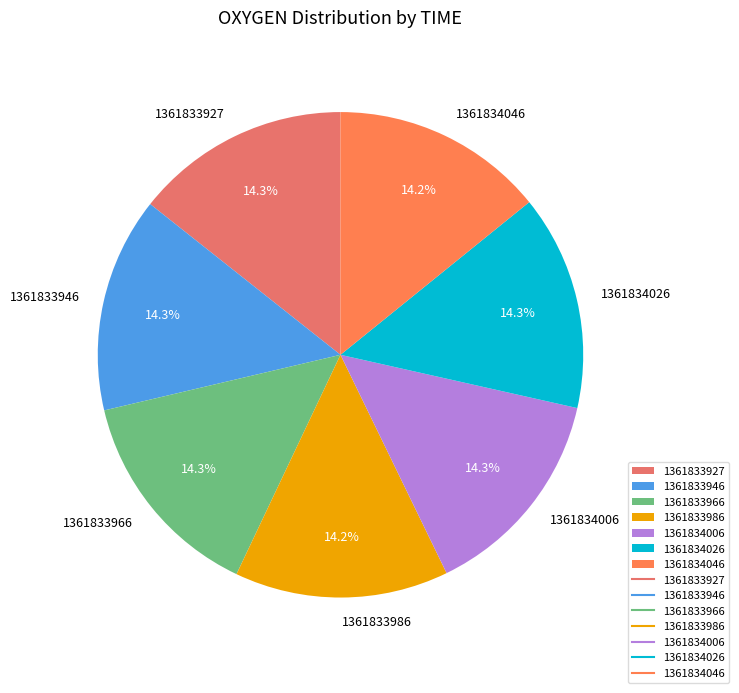

Does any single category account for the majority?

No